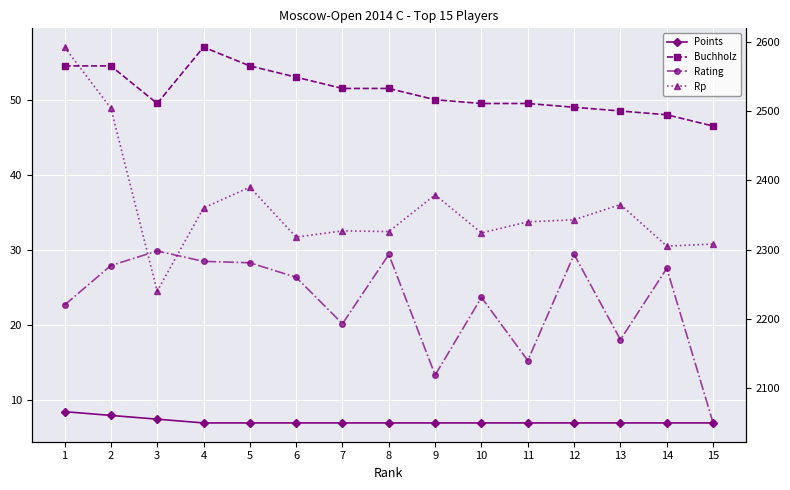

At which label does Points reach its peak?

1